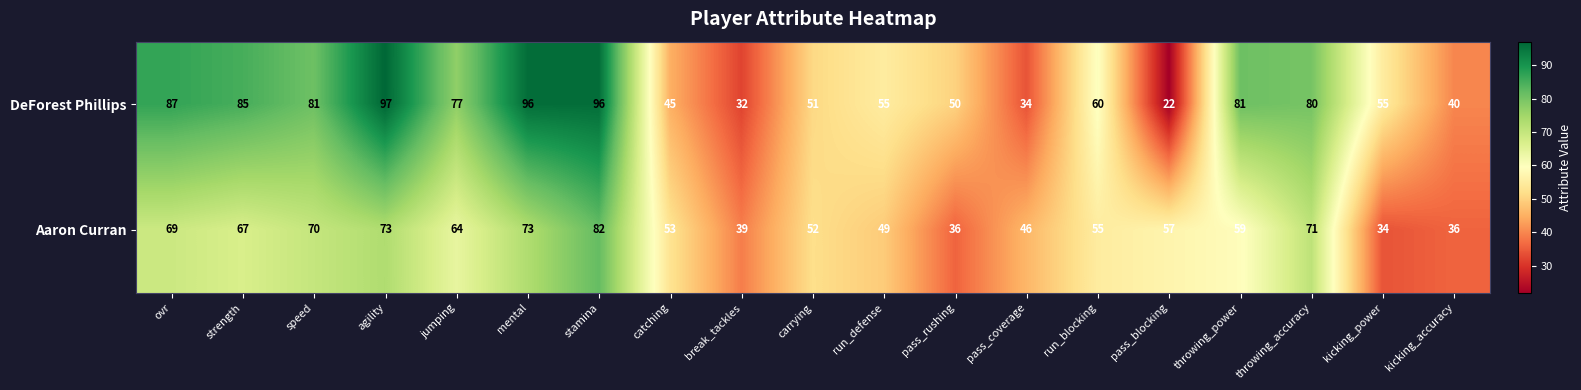

Count the number of data series in this chart.

2